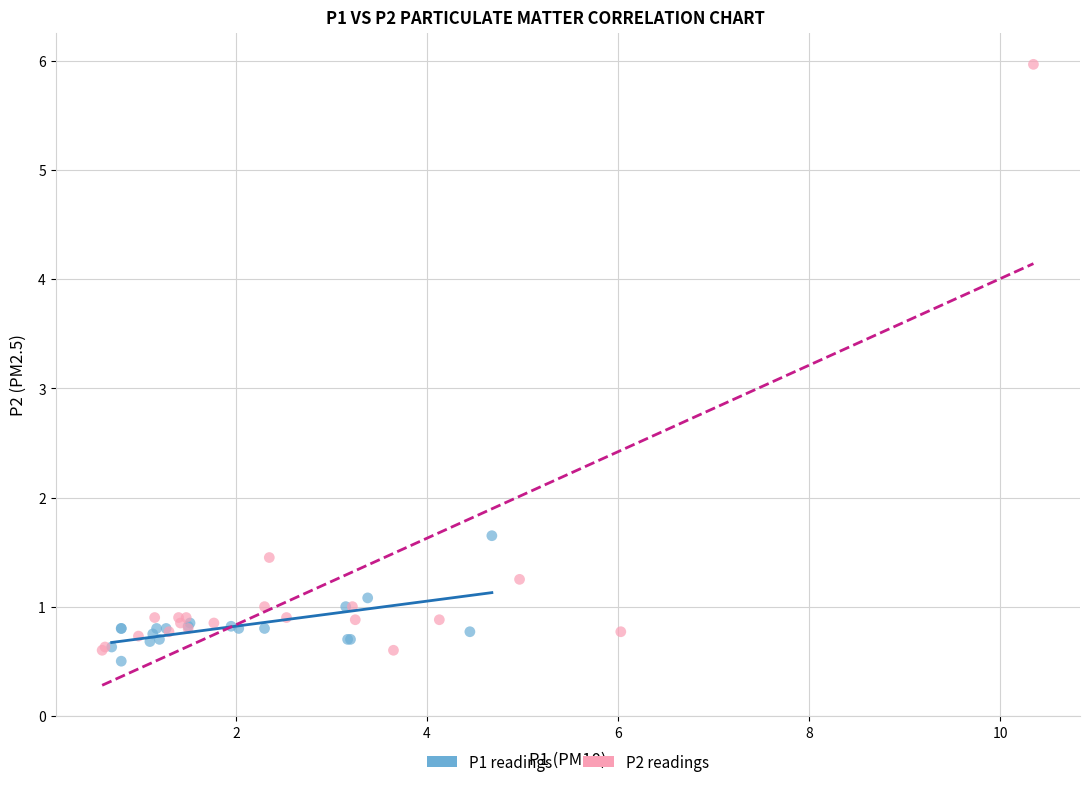

Which series has the widest spread of Y values?

P2 readings